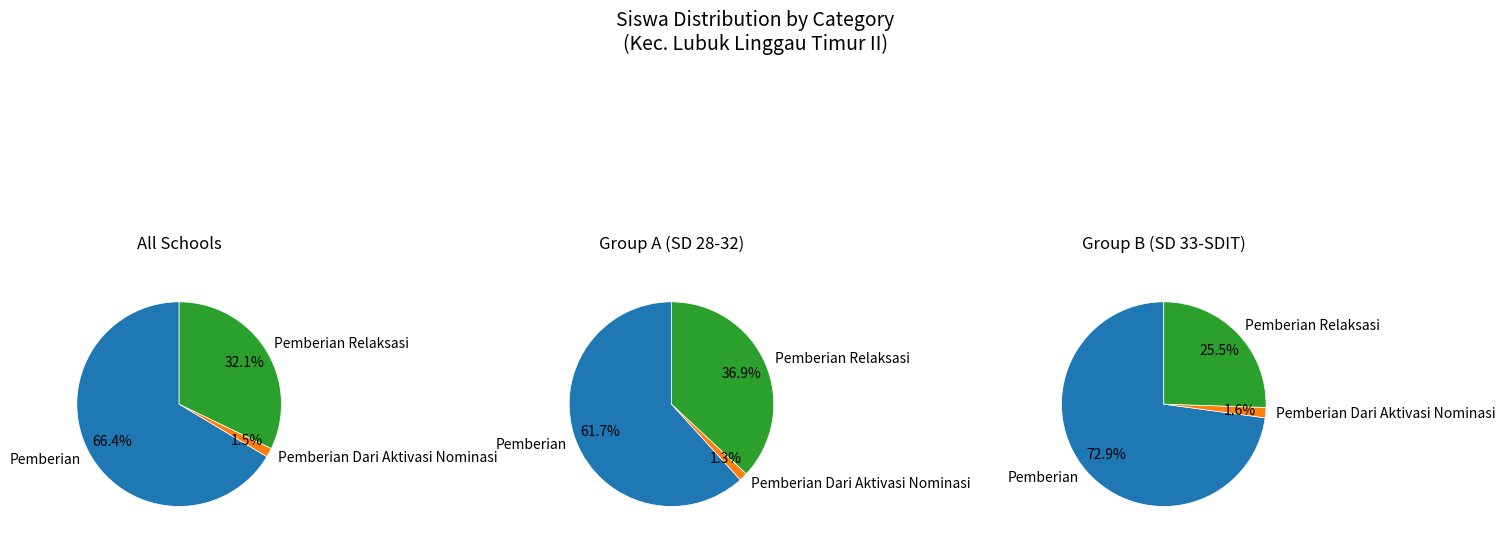

True or false: SD NEGERI 32 accounts for 7% of the total.

False